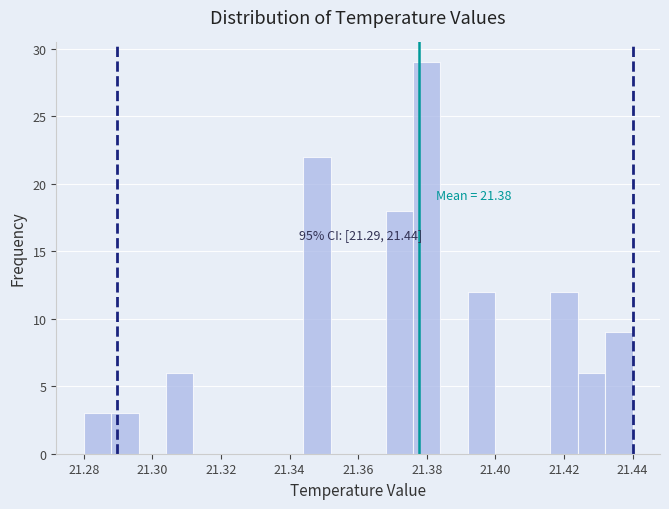

Over which range of the x-axis is the bar tallest?

21.376 to 21.384